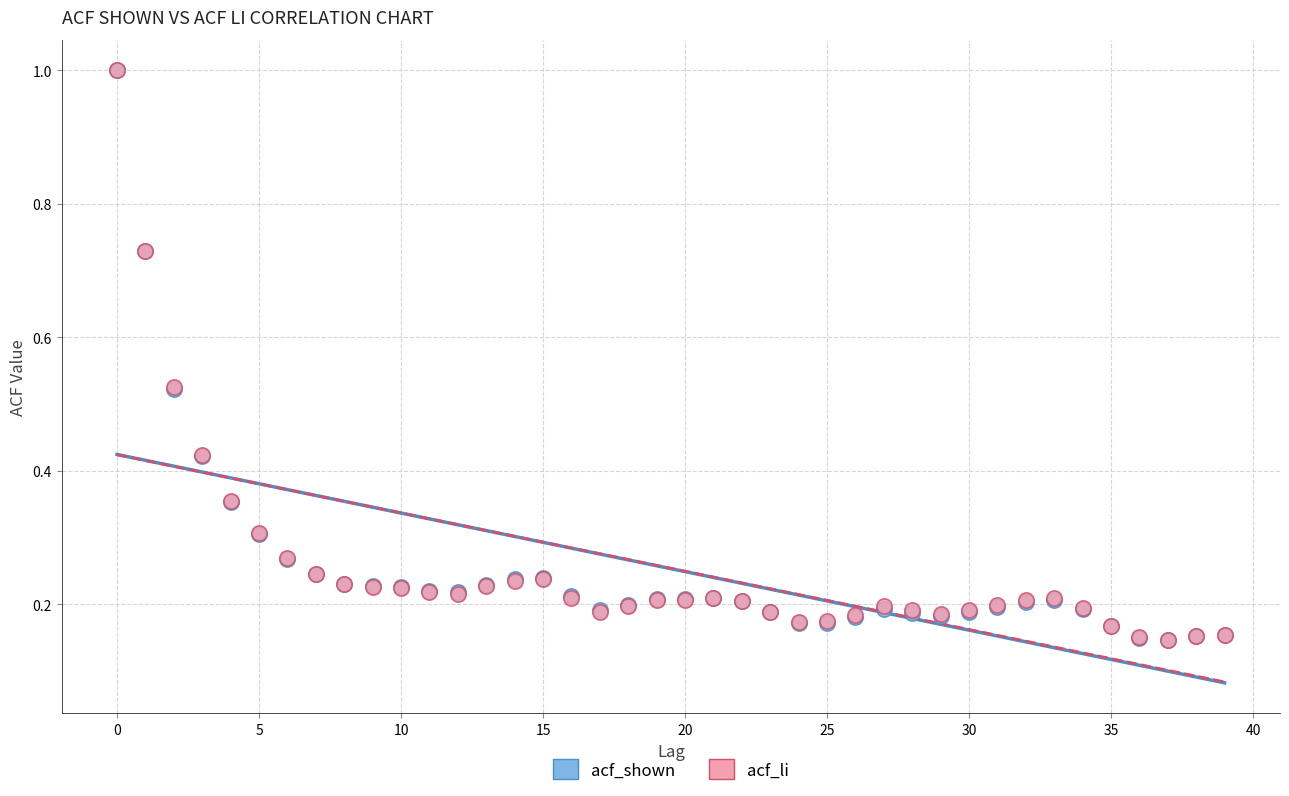

What are all the series names shown in the legend?

acf_shown, acf_li